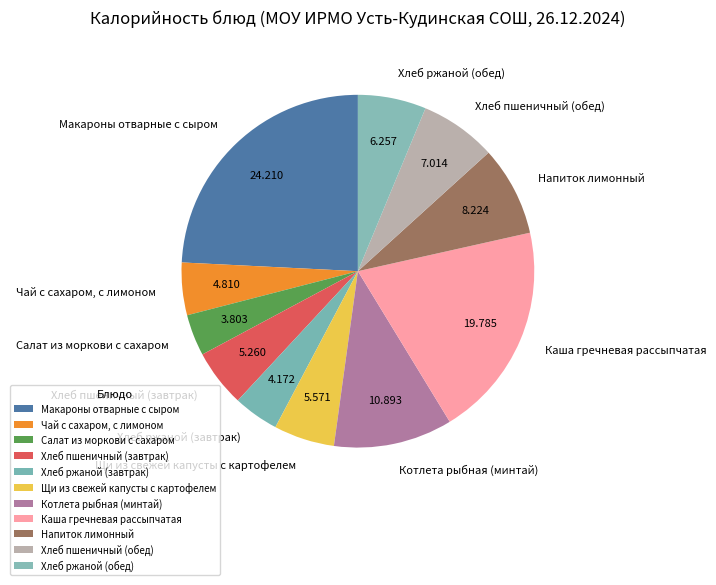

Do Напиток лимонный and Хлеб пшеничный (обед) together represent more than half of the pie?

No